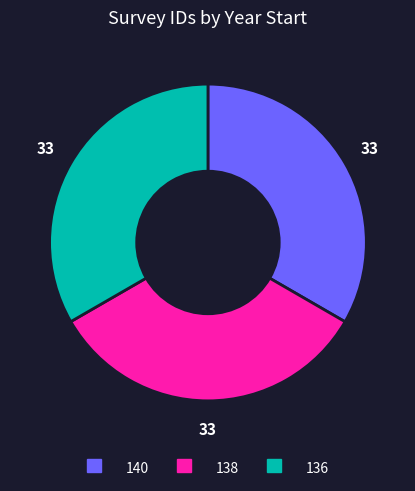

Does any single category account for the majority?

No